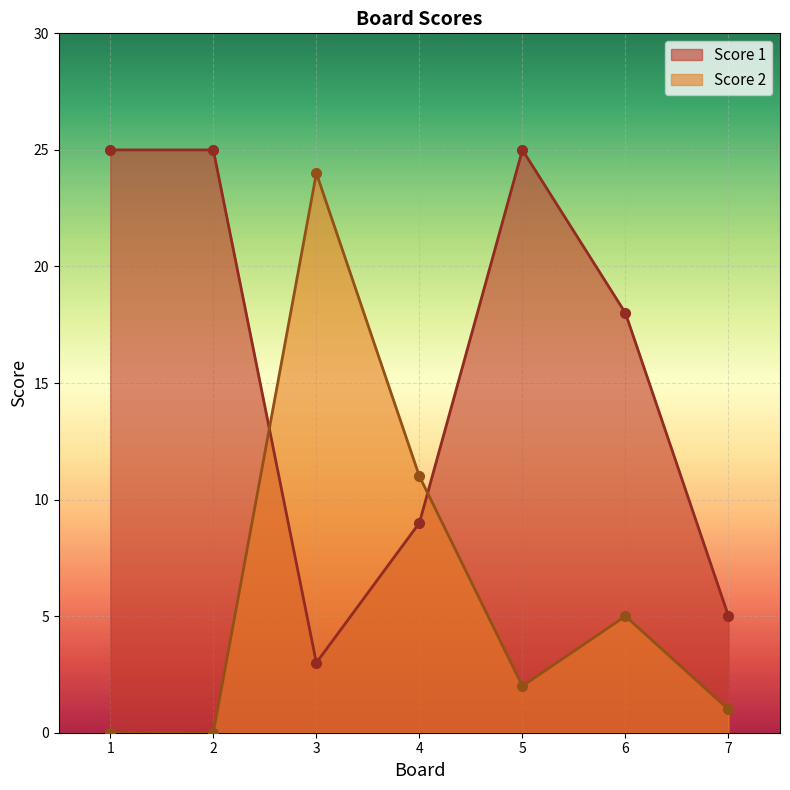

What is the maximum value for Score 1?

25